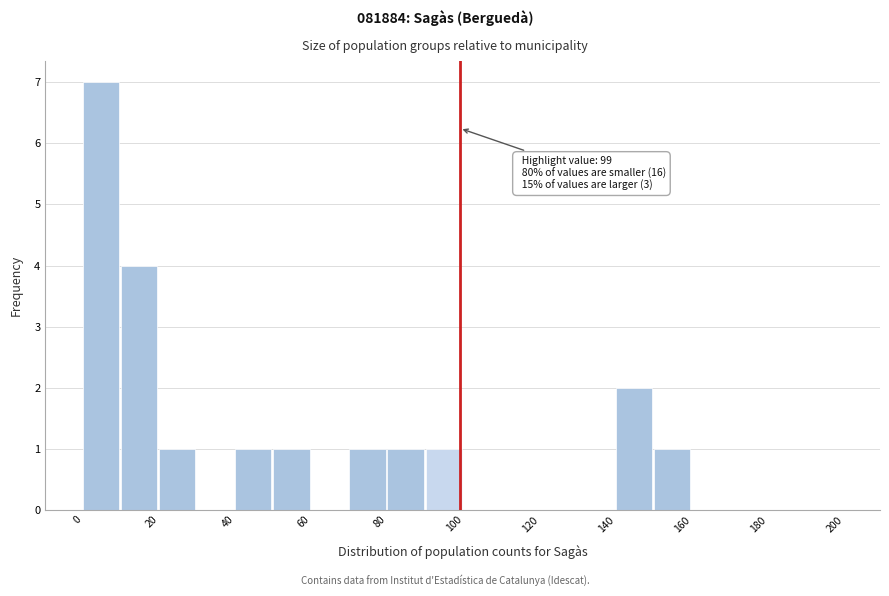

Which range on the x-axis has the tallest bar?

0 to 10